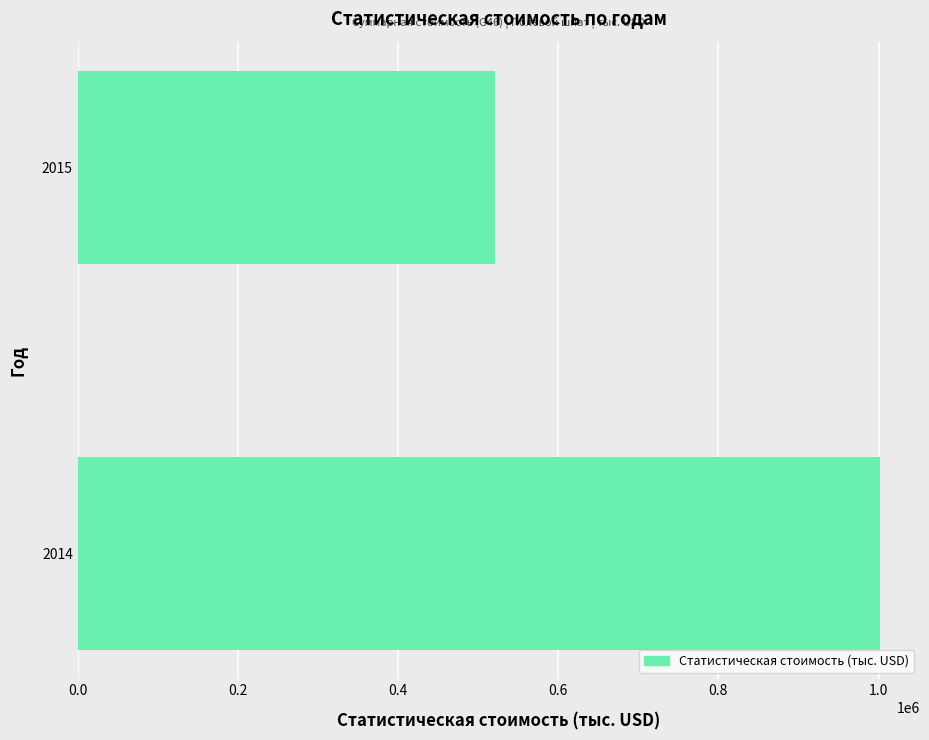

How many data points are less than 1001612?

1